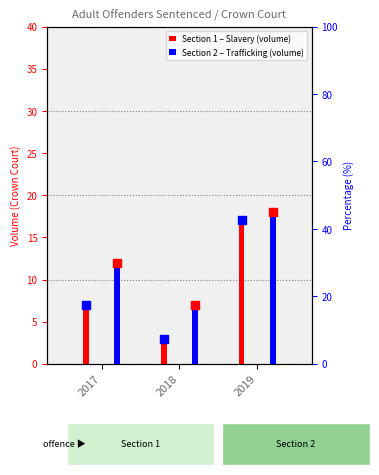

Which series has the widest spread of Y values?

Section 1 (Slavery) (marker)